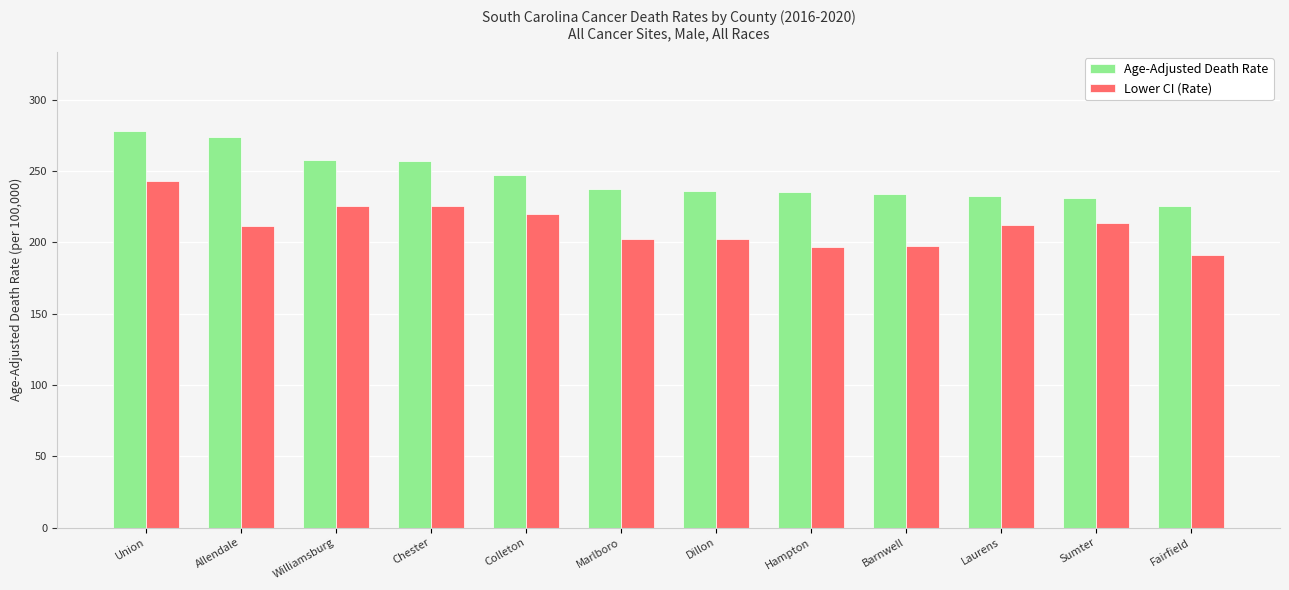

What is the spread (max minus min) of values at Marlboro?

35.0